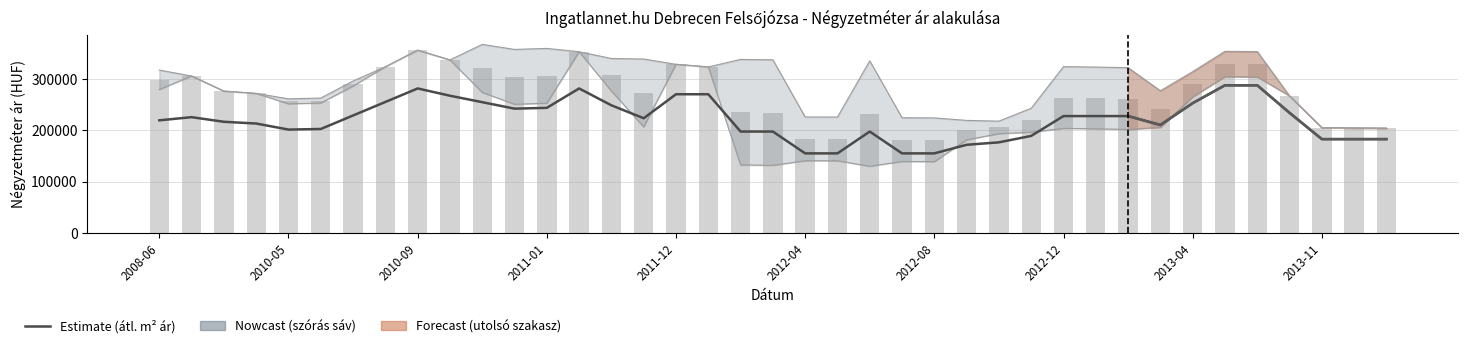

Between 2012-12 and 24, which is larger?

2012-12